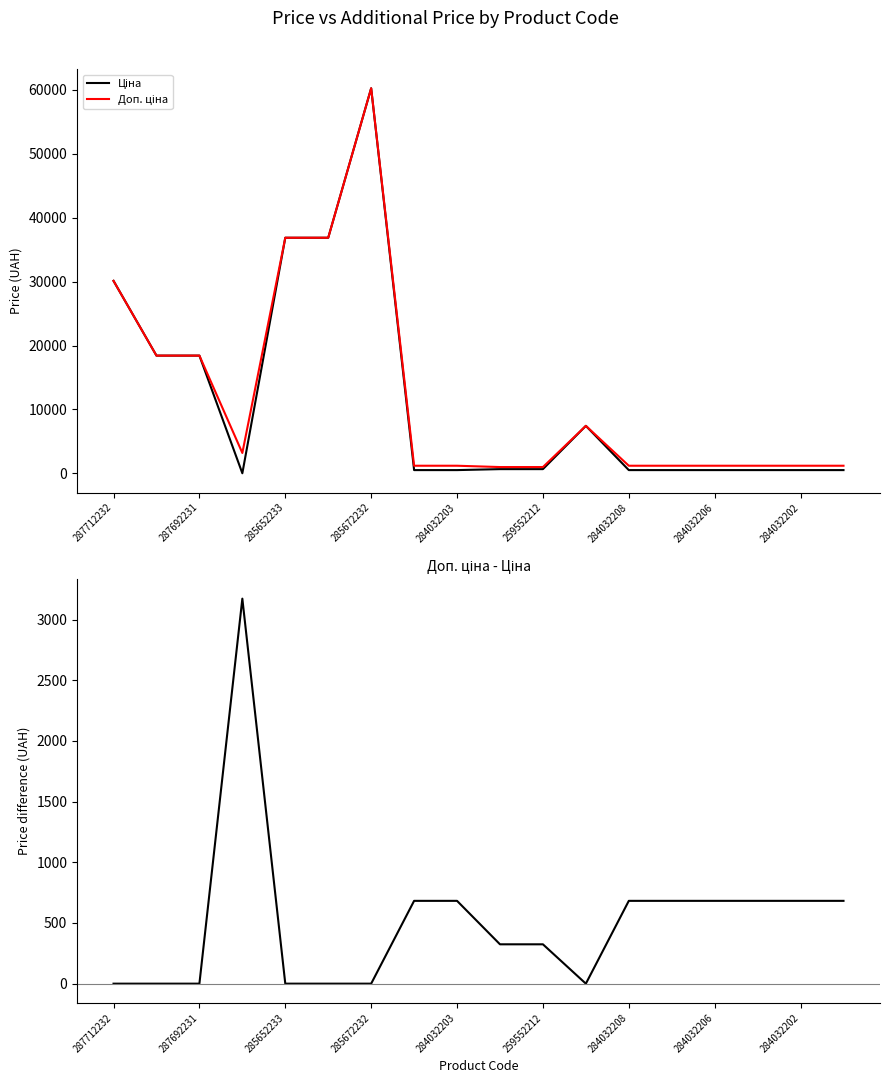

What is the label of the 17th point from the right?

287692231